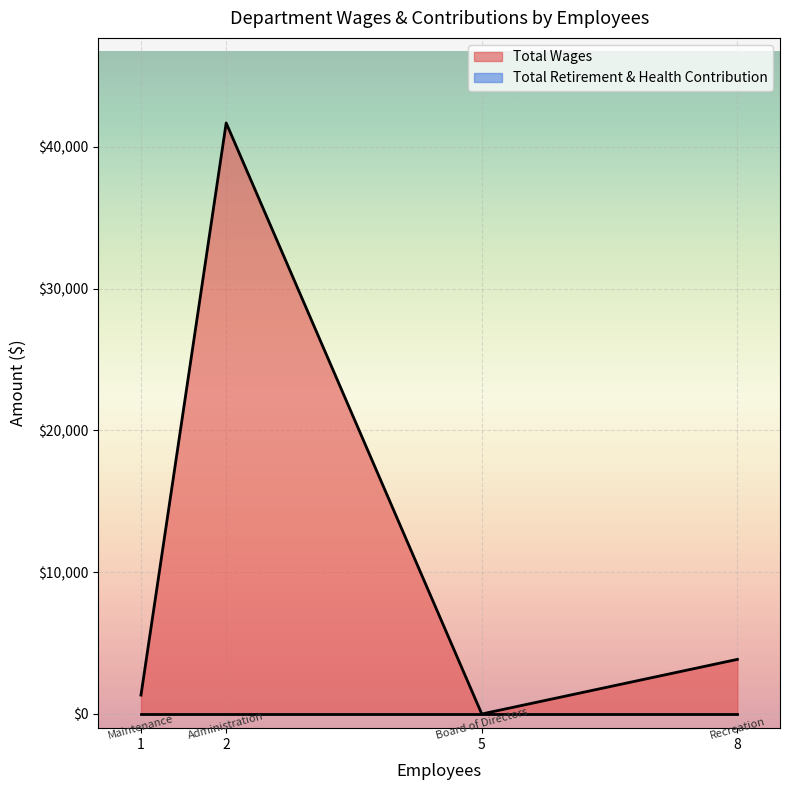

What is the greatest value displayed?

41692